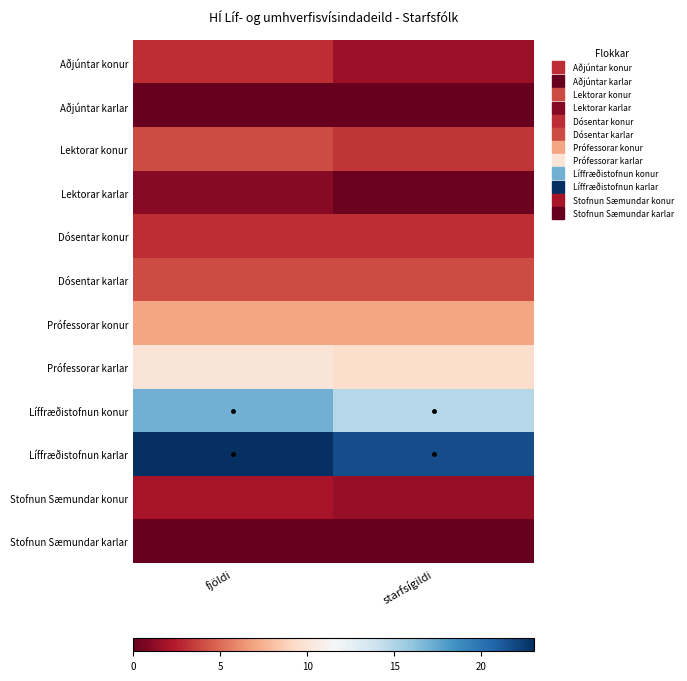

What is the greatest value displayed?

23.0